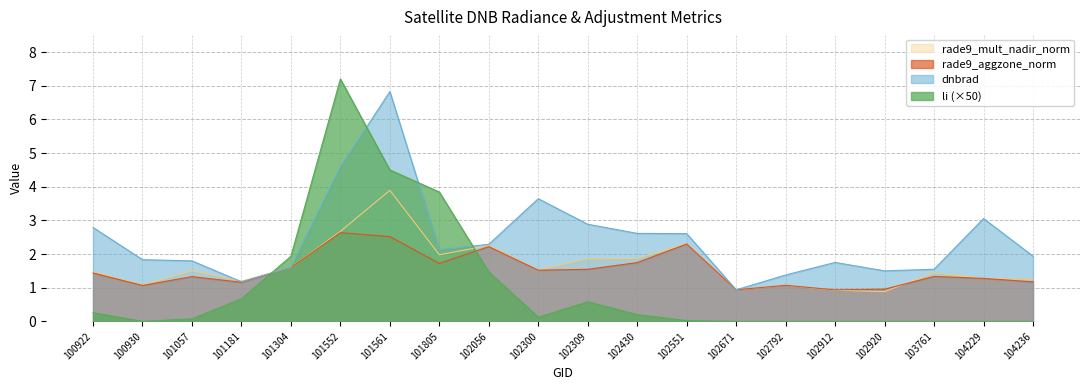

What is the sum of the dnbrad values at 101552 and 103761?

6.1